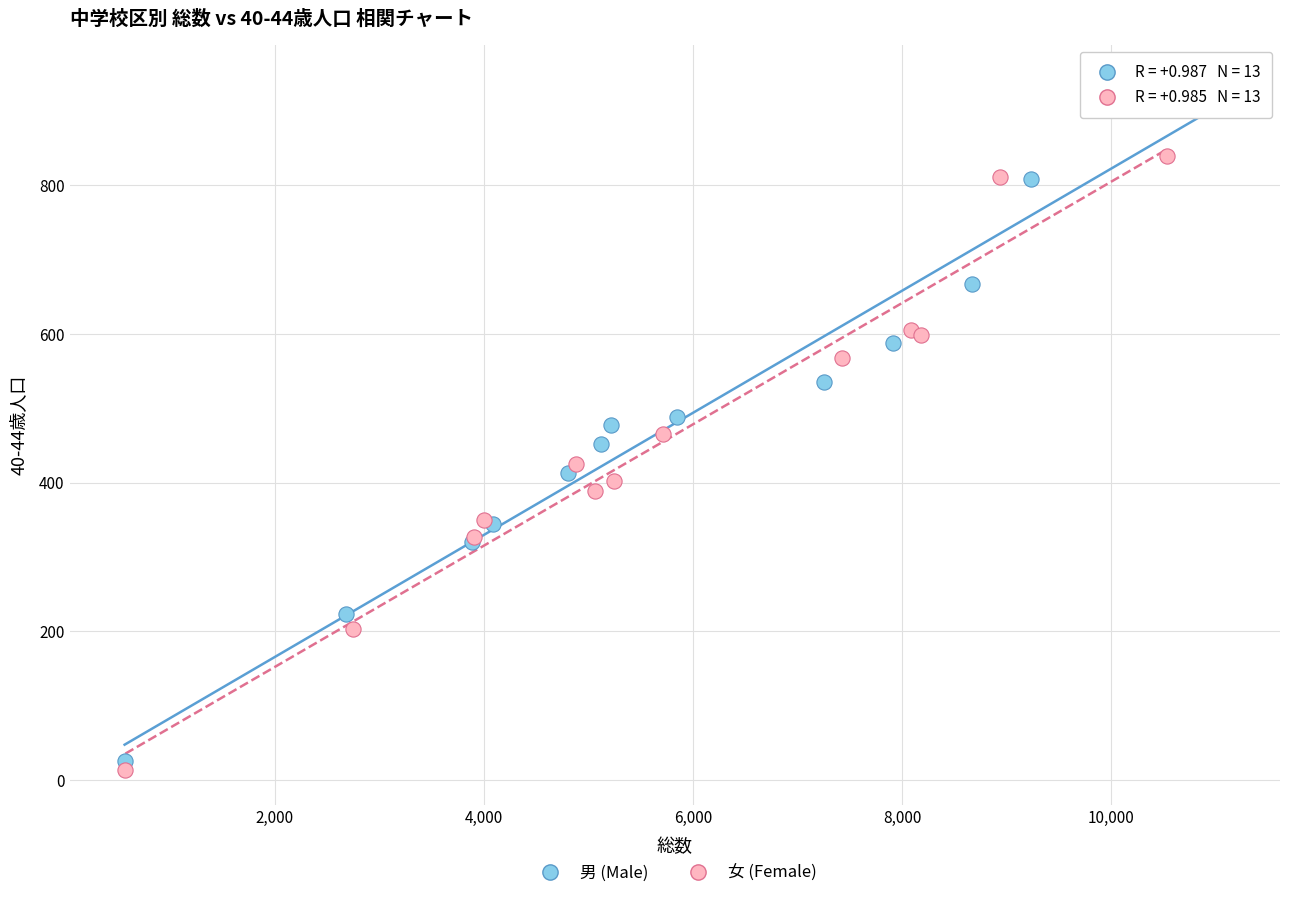

Which series contains the highest Y value?

男 (Male)